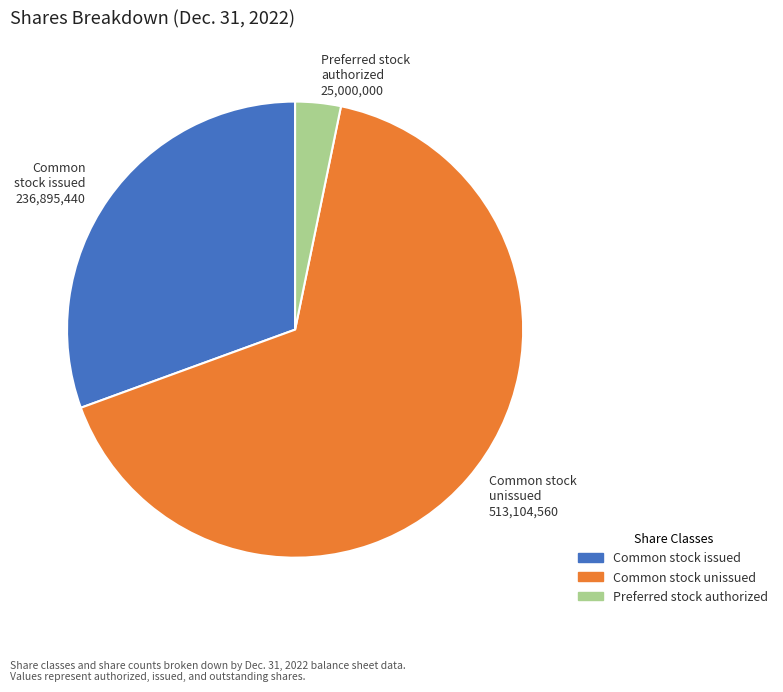

Is the sum of Preferred stock authorized and Common stock issued greater than half?

No